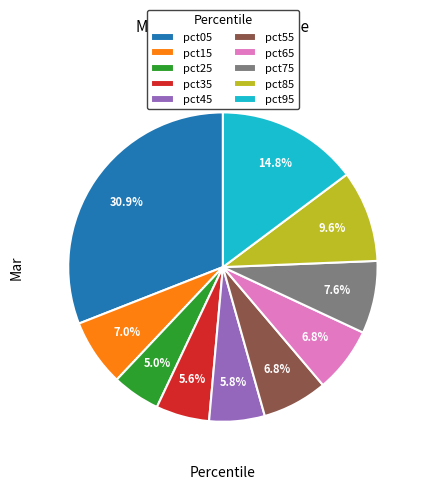

Is there any slice that represents more than half of the pie?

No